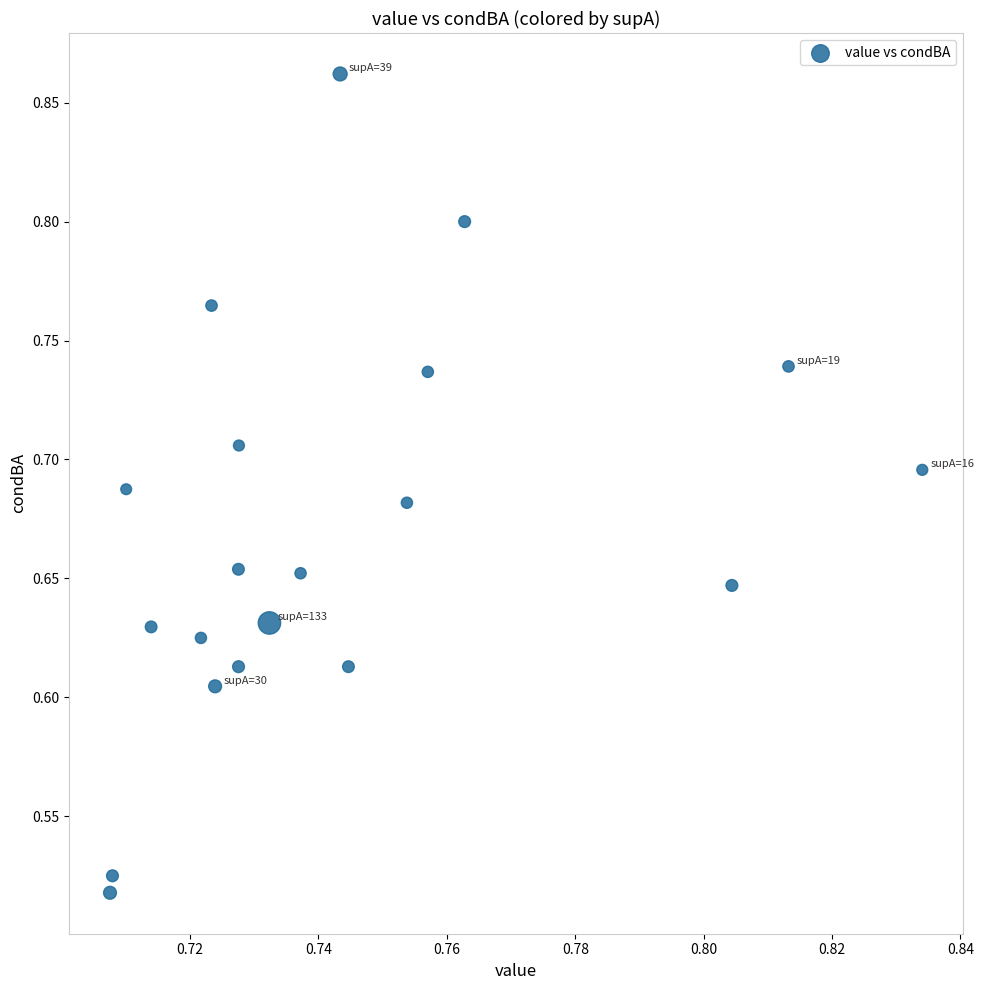

What is the range of Y values (max minus min)?

0.3